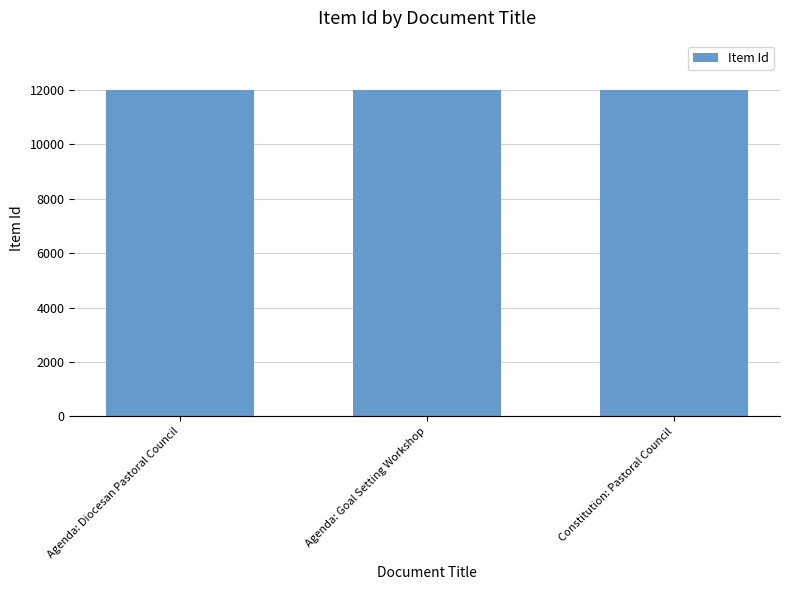

What value does the data have at Agenda: Goal Setting Workshop?

12014